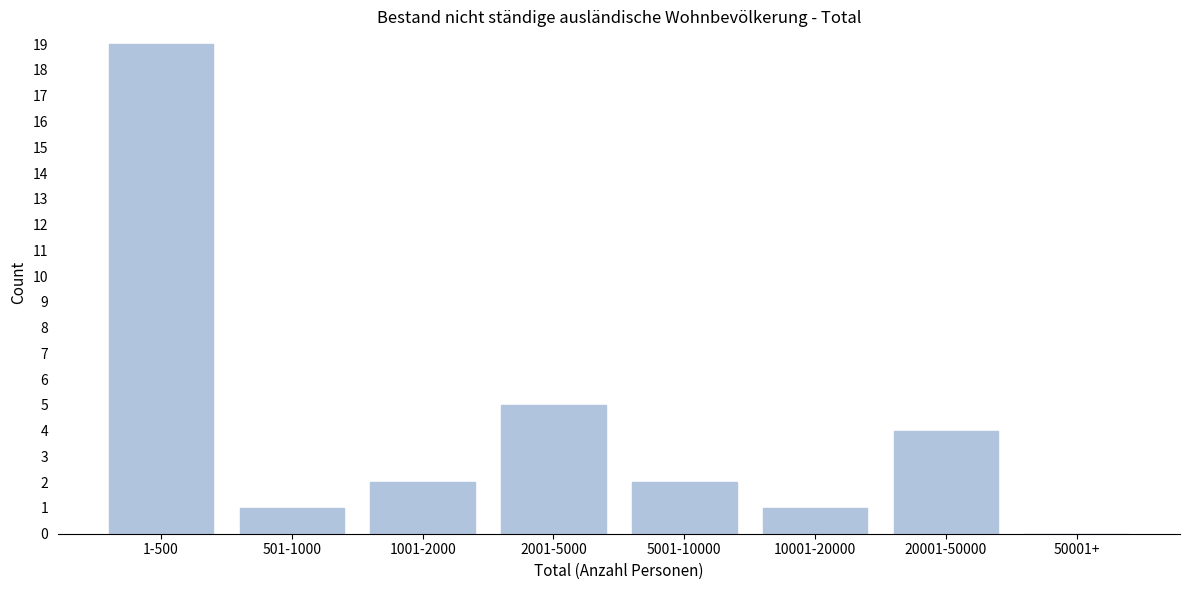

Reading right to left, extract all data points from this chart.

50001+=0	20001-50000=4	10001-20000=1	5001-10000=2	2001-5000=5	1001-2000=2	501-1000=1	1-500=19